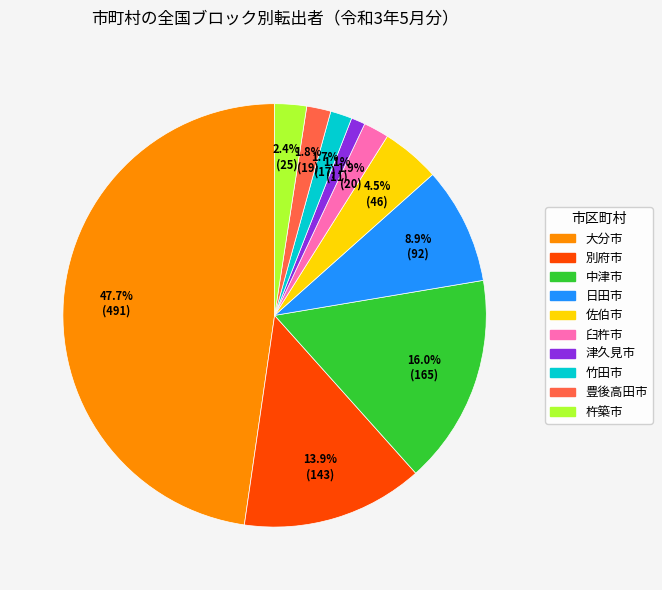

How many slices are in this pie chart?

10